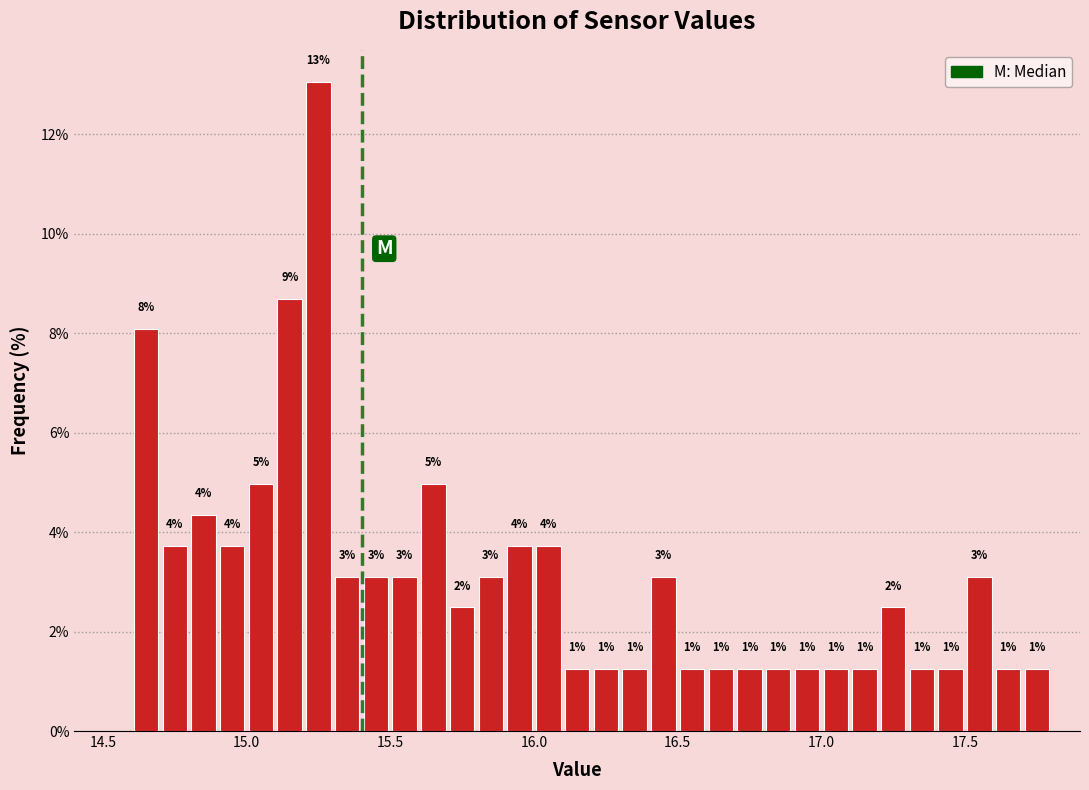

Around what value on the x-axis is the tallest bar? Give the approximate position of its centre, as read against the axis.

15.25